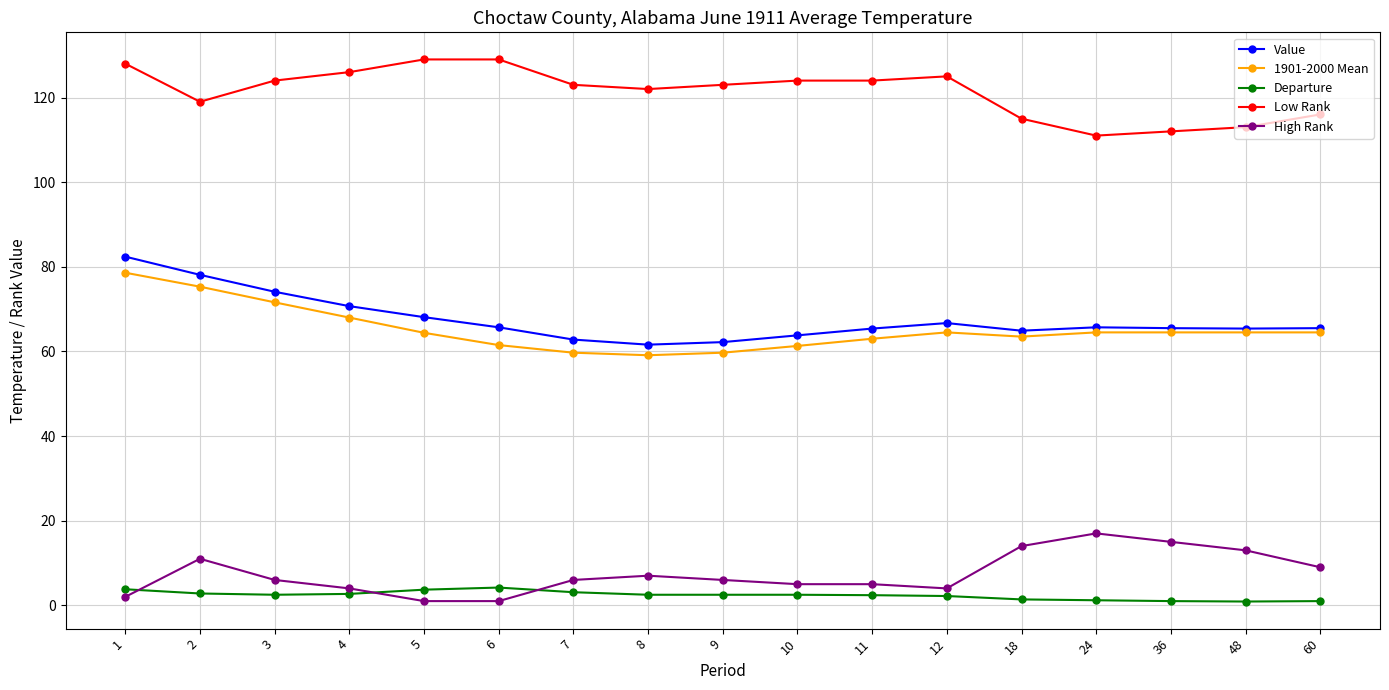

Which series has the largest total across all categories?

Low Rank